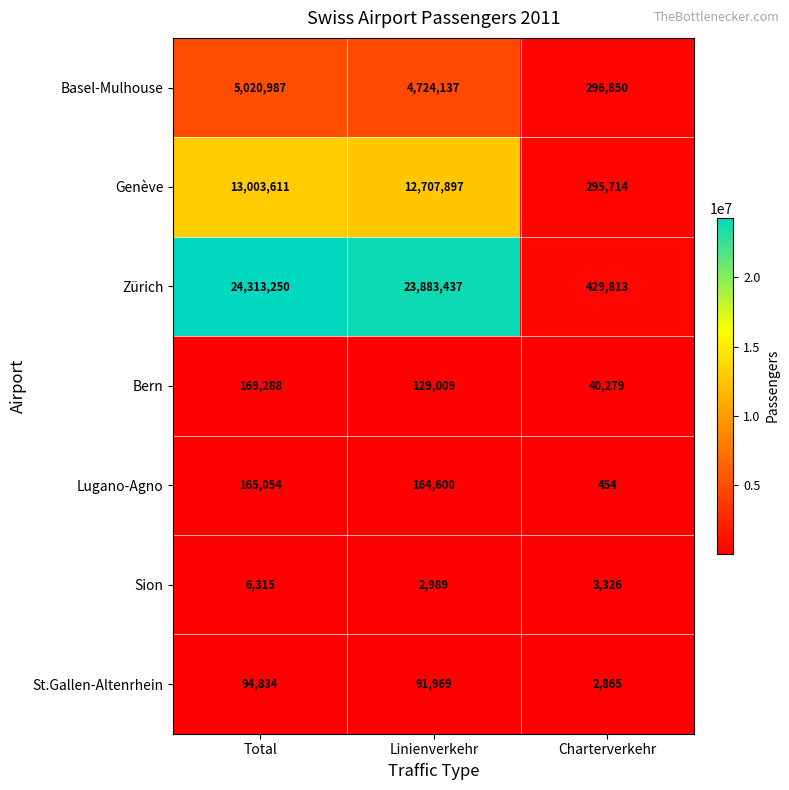

What is the difference between the highest and lowest values at Charterverkehr?

429359